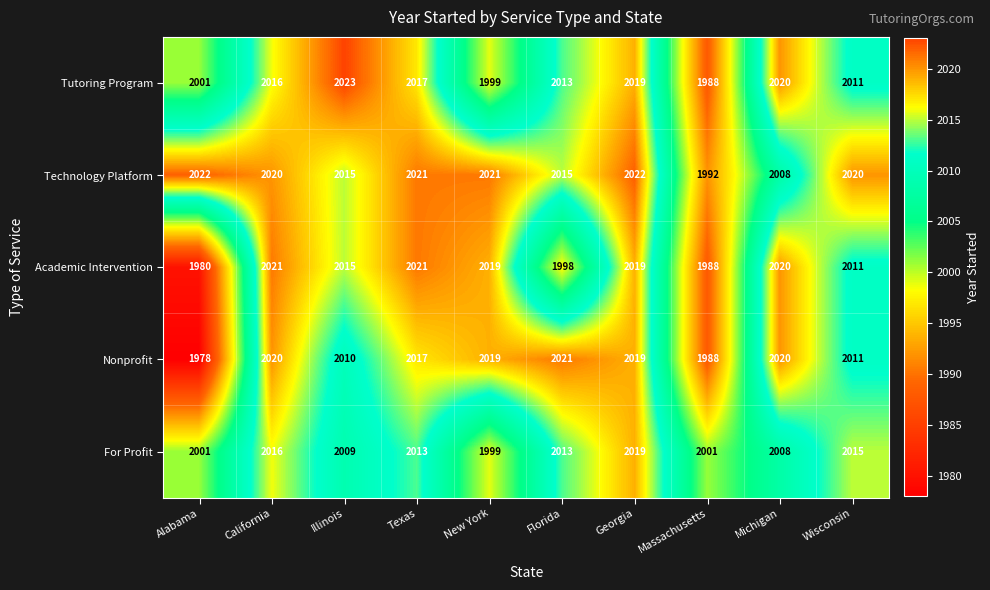

Between Alabama and New York, which series saw the biggest shift?

Nonprofit